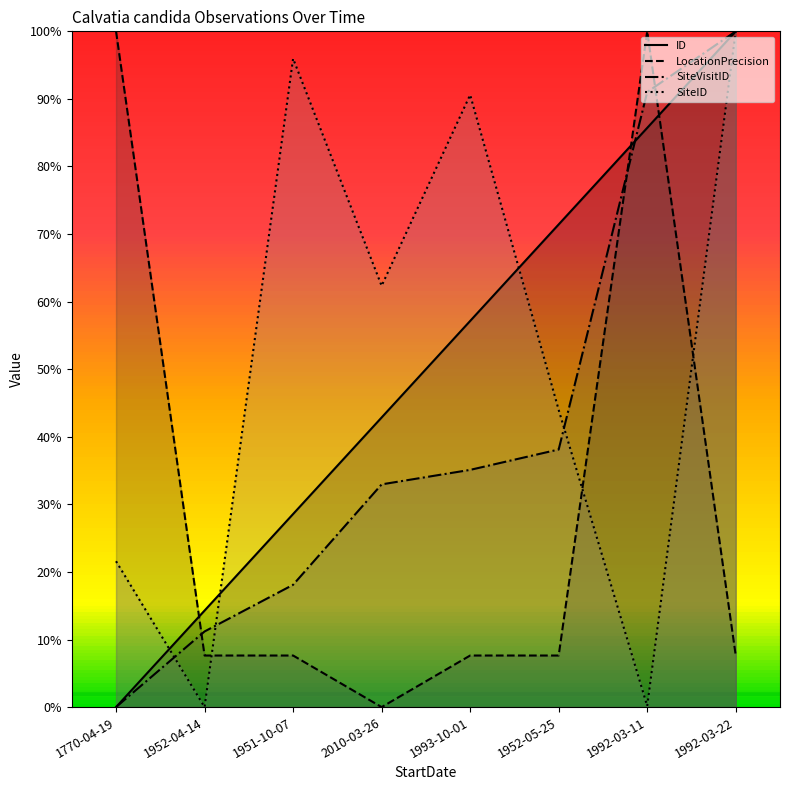

At which label does LocationPrecision reach its minimum?

2010-03-26